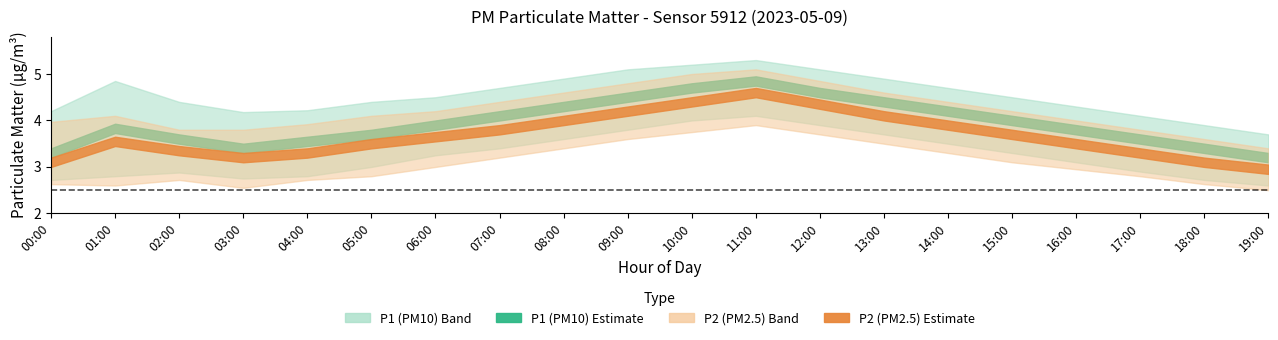

What is the sum of all P2_upper values?

84.6